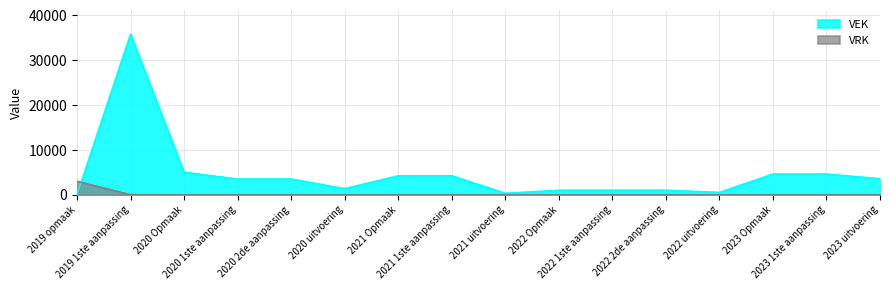

At how many categories does at least one series exceed 9499?

1